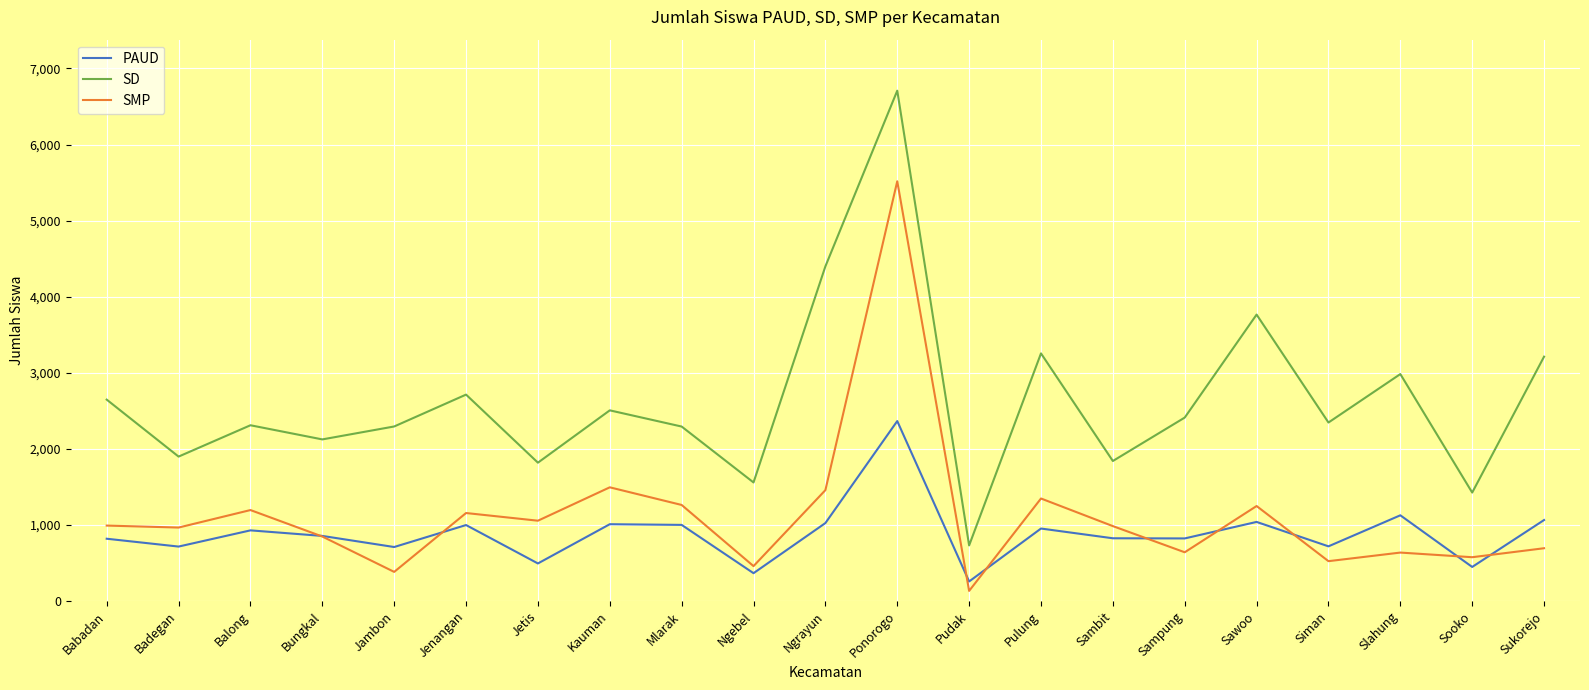

What is the difference between the highest and lowest values at Mlarak?

1293